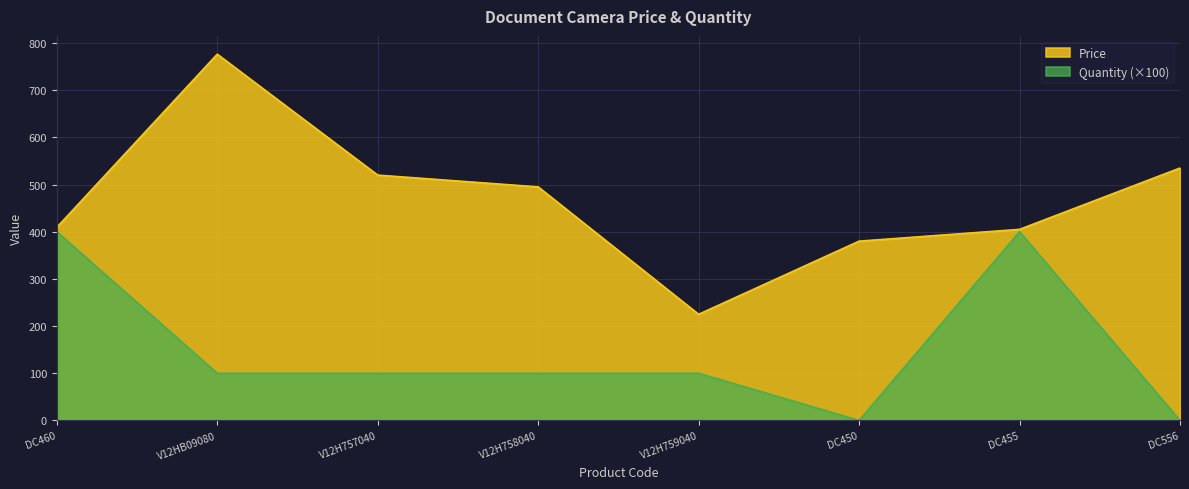

Reading left to right, what are all the values shown in this chart?

Price: 409.2	776.2	520.0	495.0	225.0	380.0	405.0	535.0
Quantity: 400.0	100.0	100.0	100.0	100.0	0.0	400.0	0.0